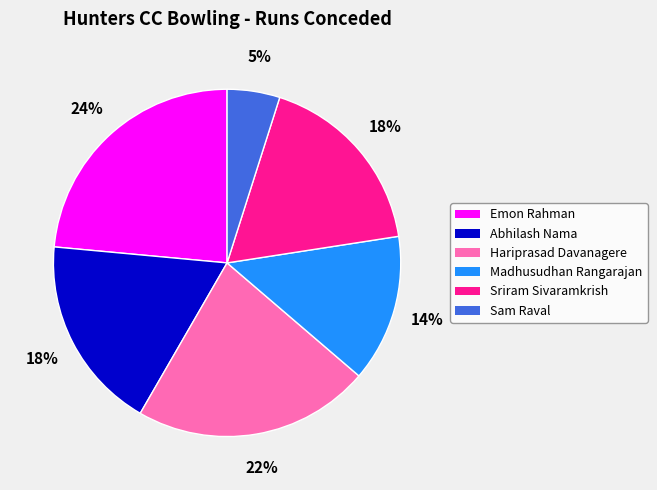

Is the sum of Sam Raval and Sriram Sivaramkrish greater than half?

No